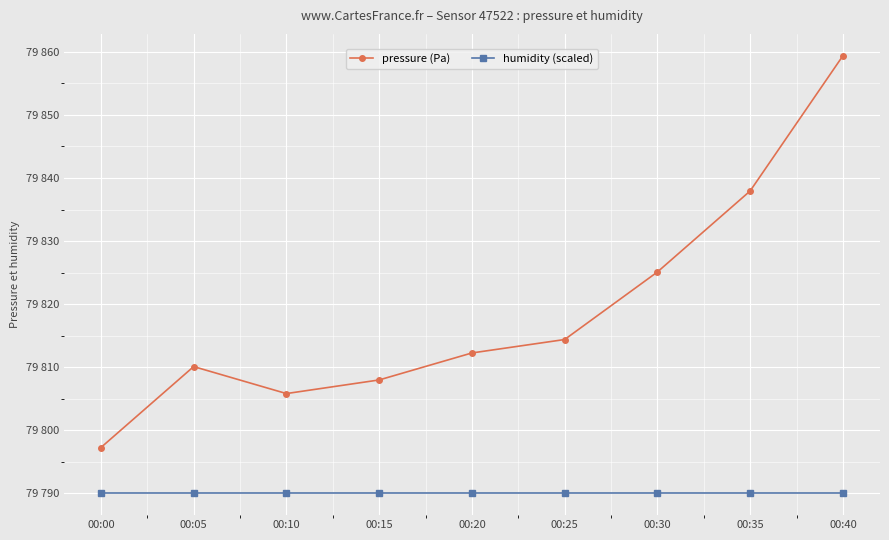

Reading left to right, list all the values displayed in this chart.

pressure (Pa): 79797.2	79810.1	79805.8	79808.0	79812.2	79814.4	79825.1	79837.9	79859.4
humidity (scaled): 79790.0	79790.0	79790.0	79790.0	79790.0	79790.0	79790.0	79790.0	79790.0